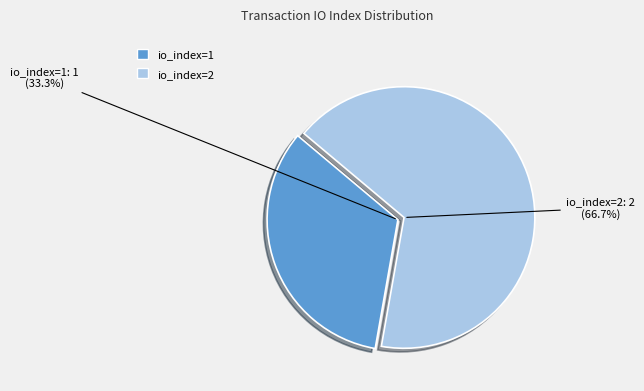

Which category has the smallest portion of the pie?

io_index=1